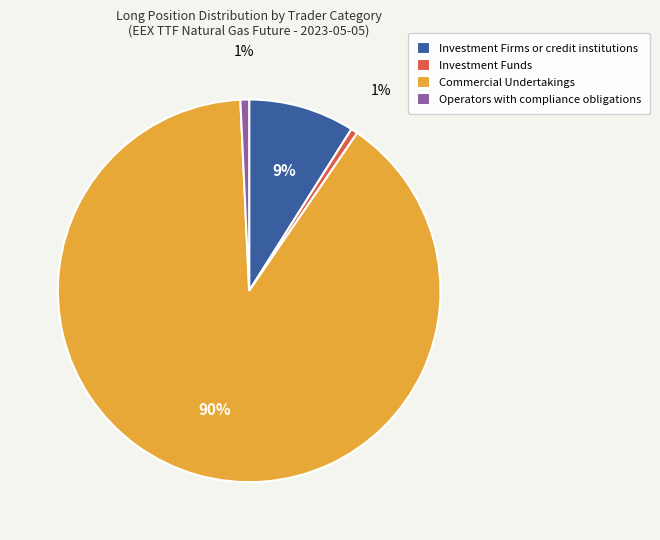

What percentage is the Operators with compliance obligations slice, to the nearest percent?

1%